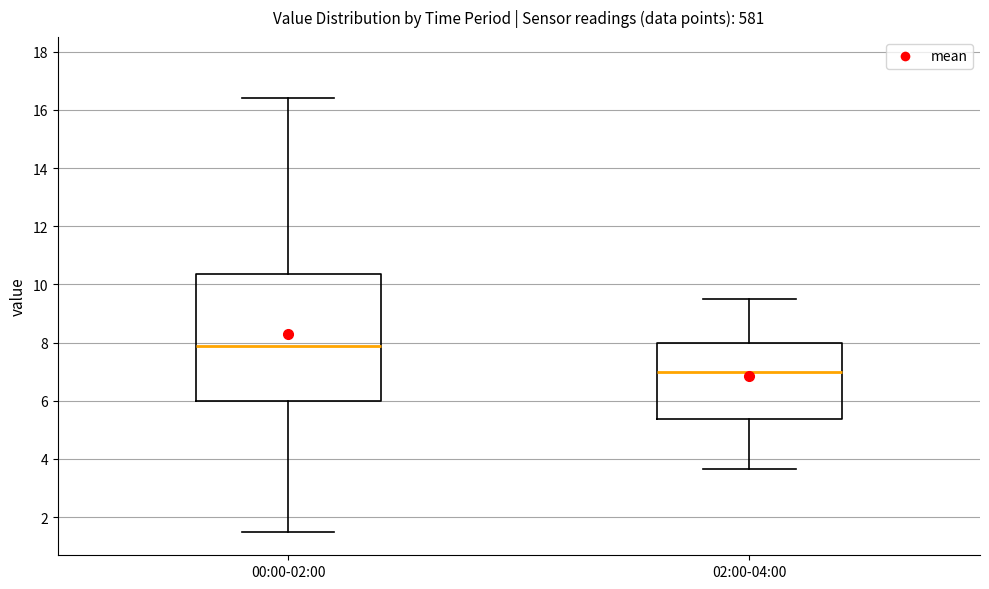

Which box has the lowest median line?

02:00-04:00